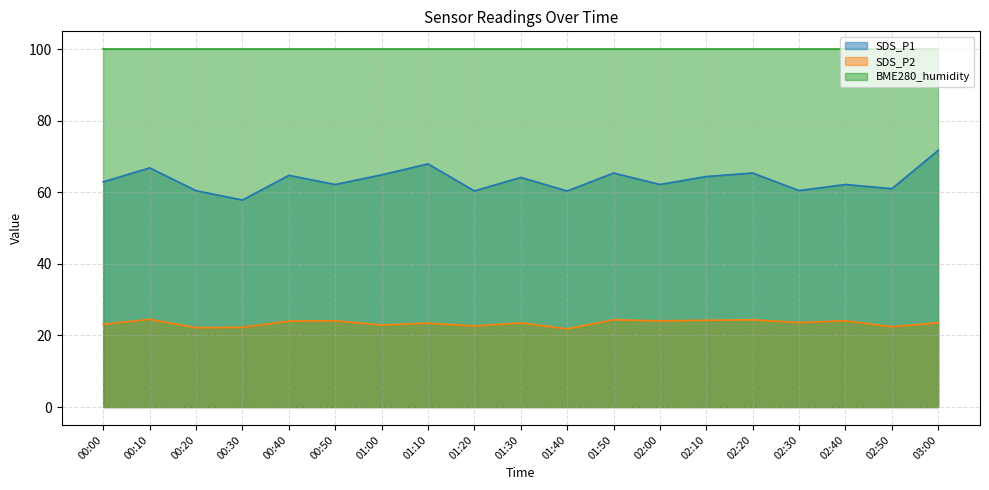

Is it true that SDS_P2 equals 22.3 at 00:30?

True